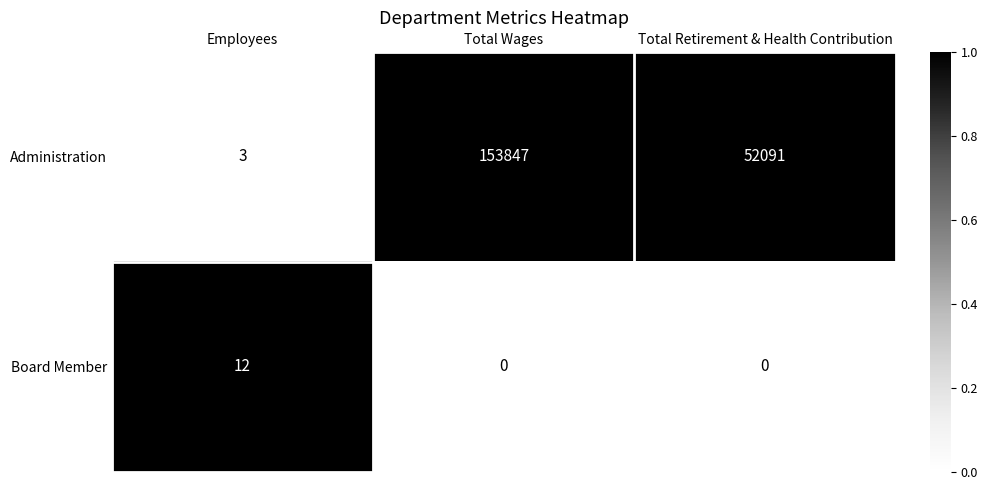

What is the difference between the Administration values at Employees and Total Retirement & Health Contribution?

52088